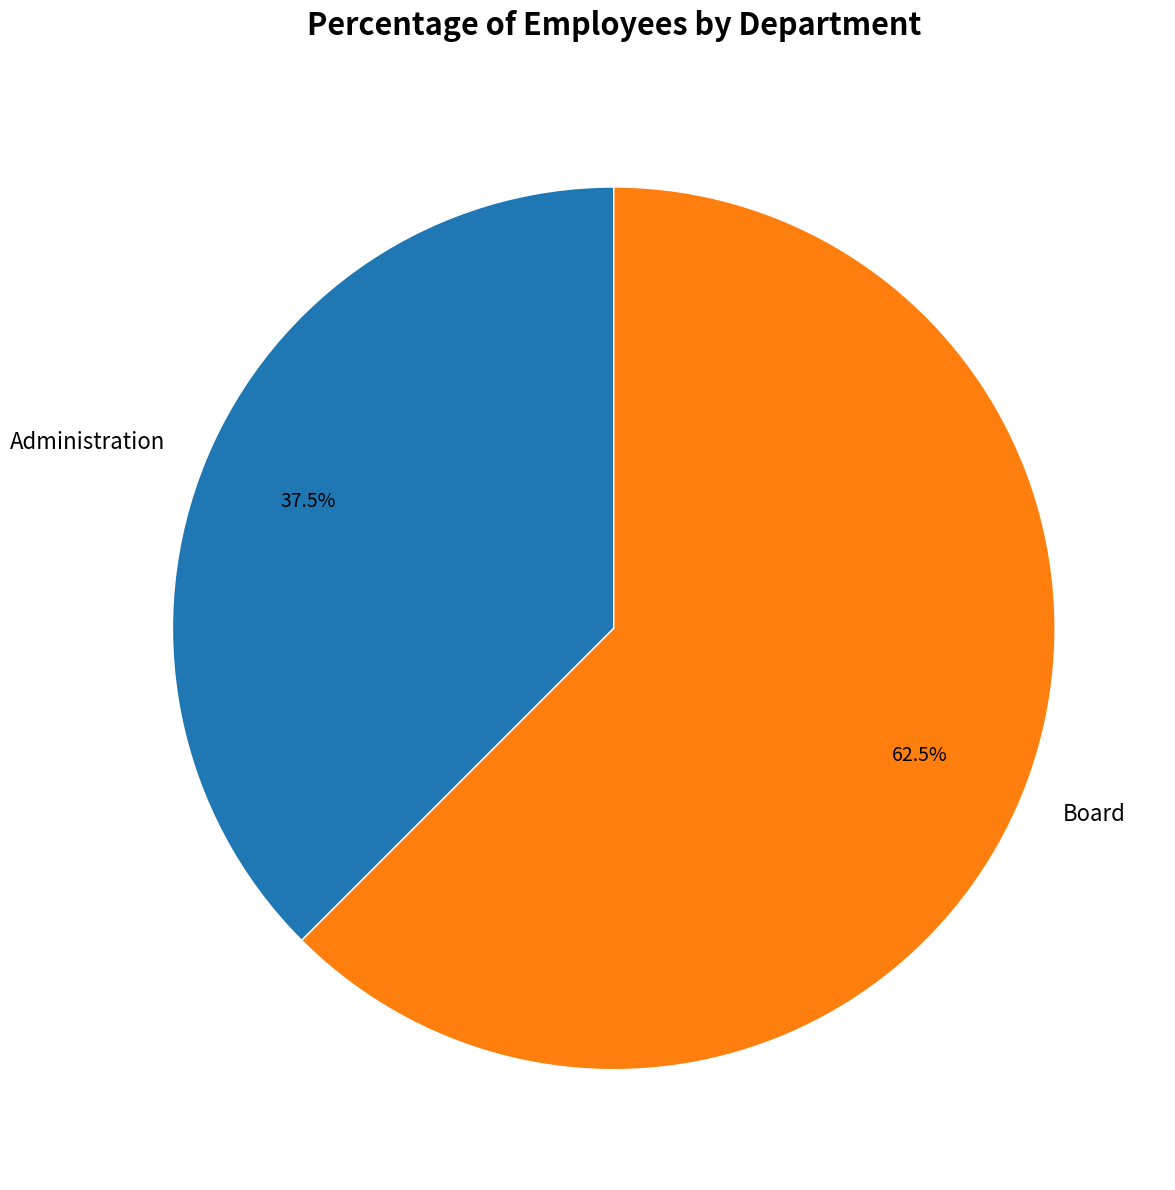

To the nearest percent, what is the combined percentage of Administration and Board?

100%